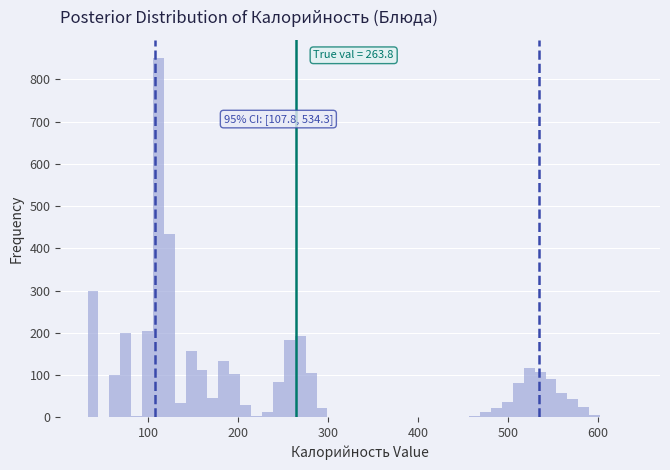

Read against the x-axis, roughly where is the centre of the tallest bar?

110